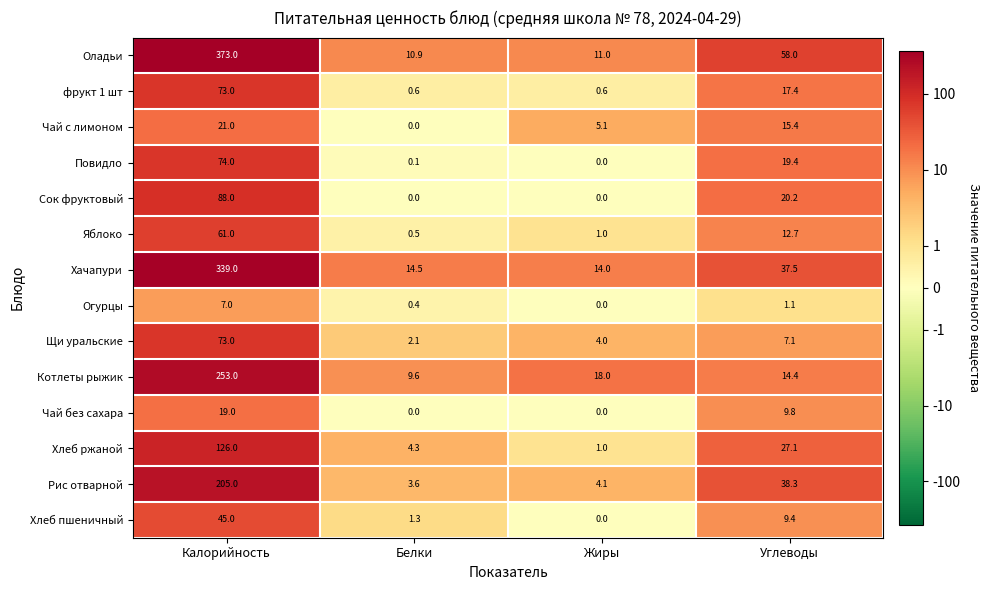

How many data points in Хлеб ржаной are less than 27?

2